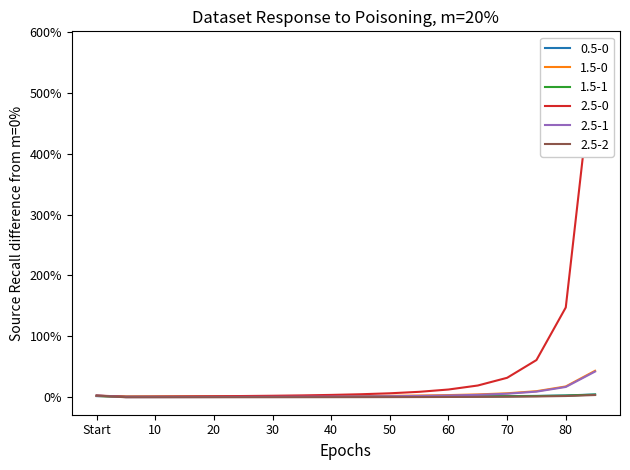

What value does the 1.5-1 series have at 10?

-0.2